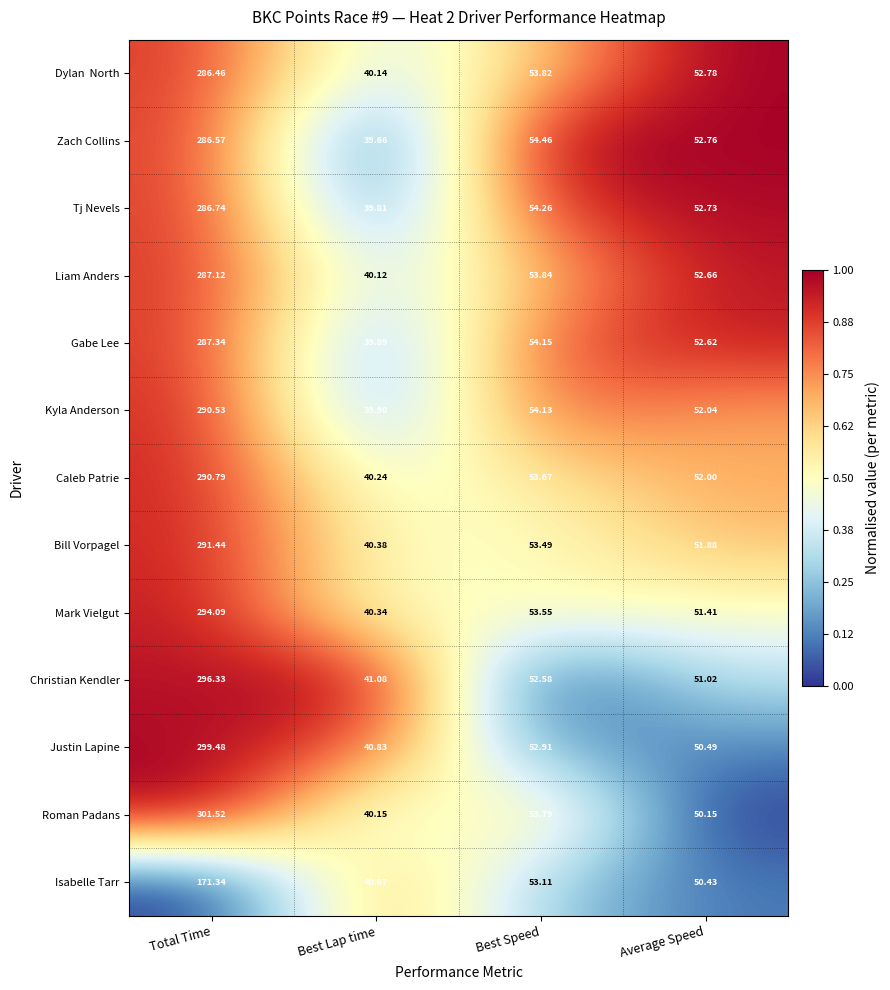

Which category has the highest value in the Gabe Lee series?

Total Time